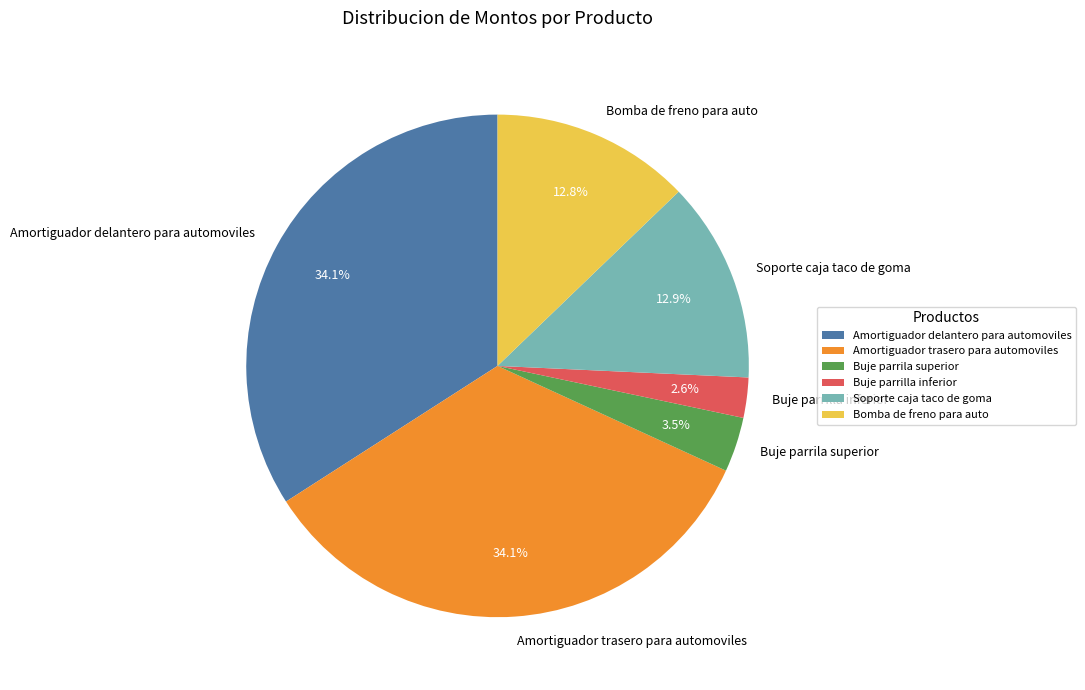

To the nearest percent, what percentage of the pie is Bomba de freno para auto?

13%